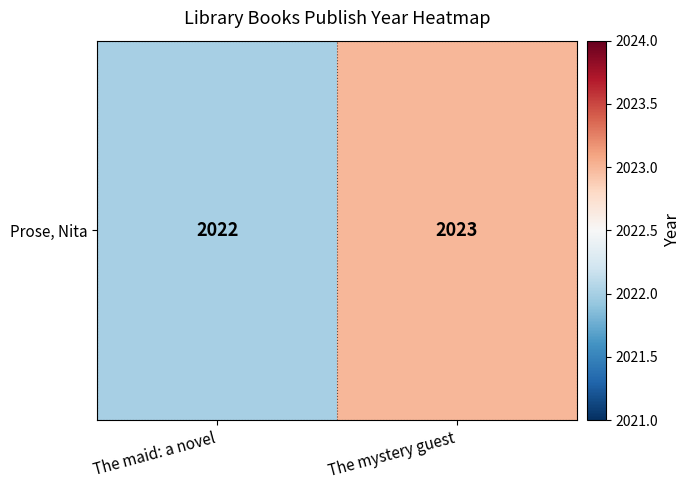

The chart shows a value of 2022 at The maid: a novel. True or false?

True